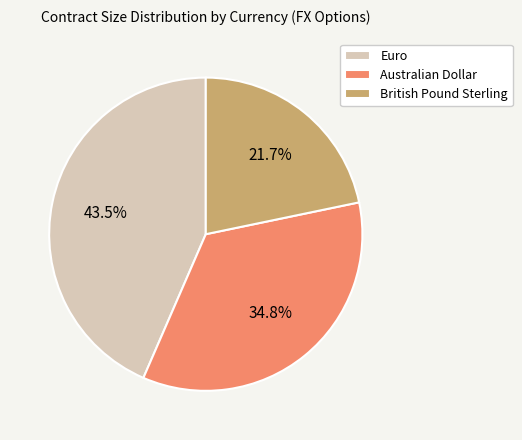

To the nearest percent, what is the difference between the largest and smallest slice percentages?

22%